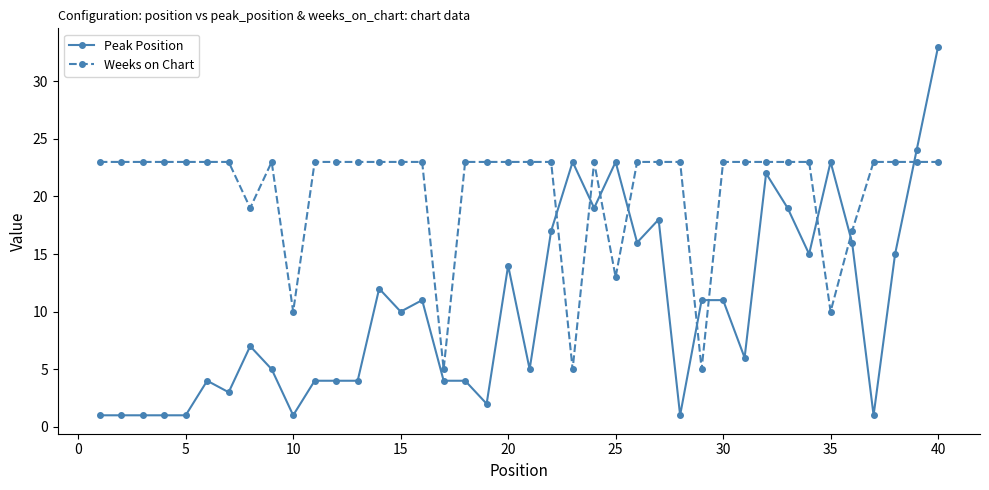

True or false: Peak Position has more than 2 interior local peaks.

True